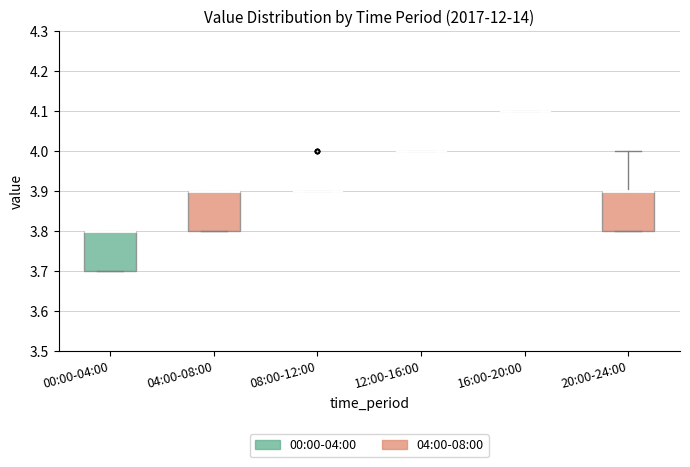

Where is the upper edge of the box for 20:00-24:00 on the y-axis? The values are not printed on the chart, so give them approximately, as read against the axis.

3.9